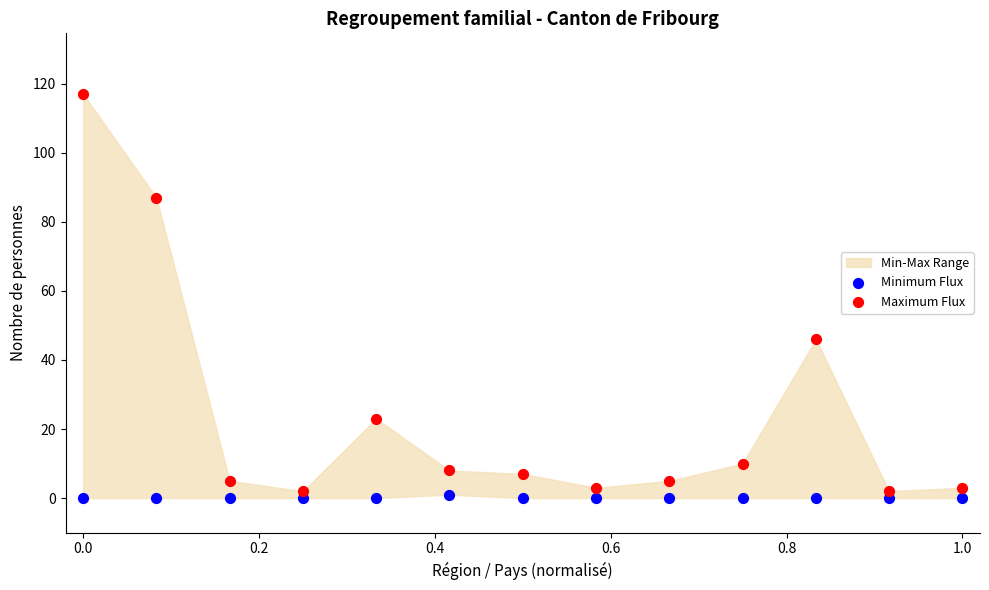

Which series has the largest Y range (max minus min)?

Maximum Flux